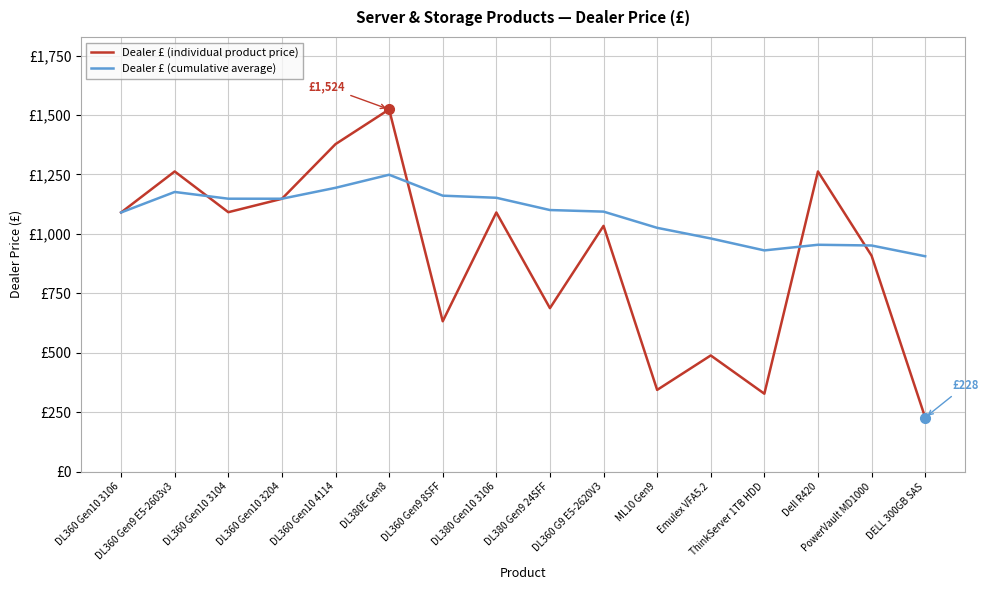

What value does the Dealer £ (individual product price) series have at Emulex VFA5.2?

488.8